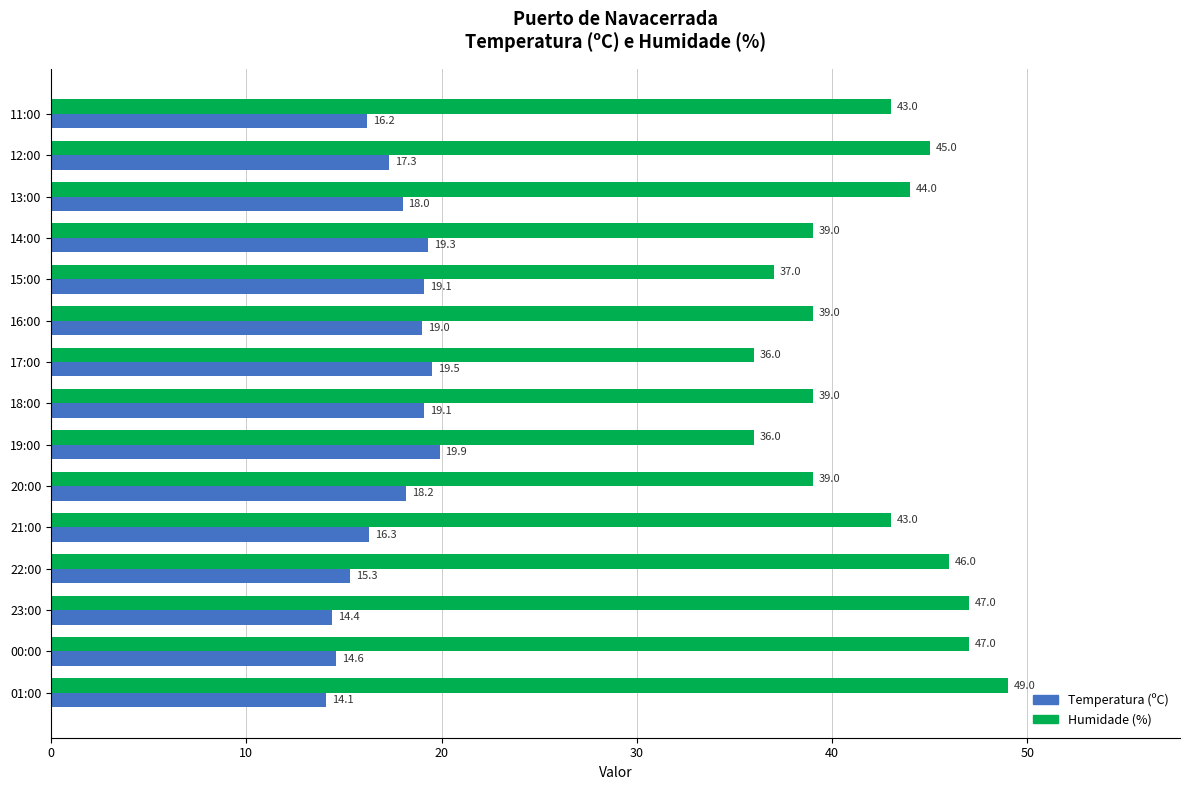

Which series has the widest spread of values?

Humidade (%)